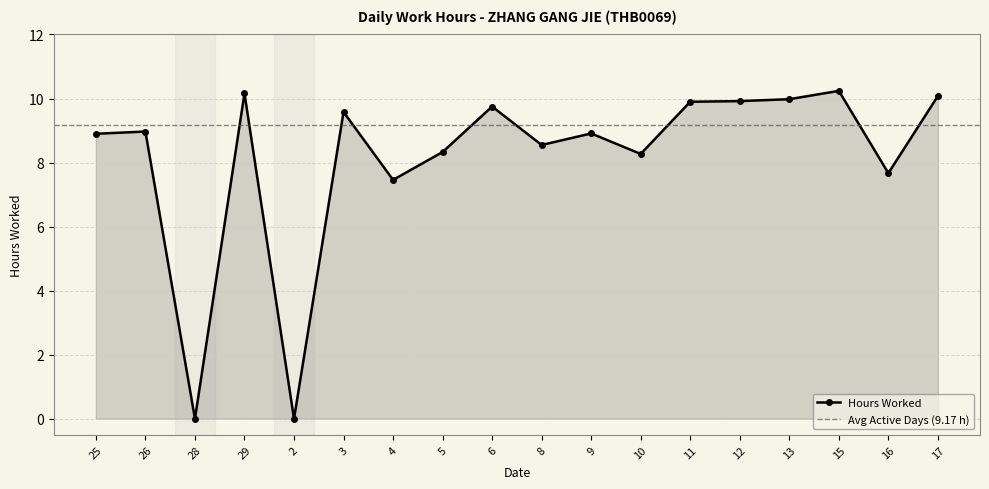

Rank the categories by value from highest to lowest.

15, 29, 17, 13, 12, 11, 6, 3, 26, 9, 25, 8, 5, 10, 16, 4, 28, 2